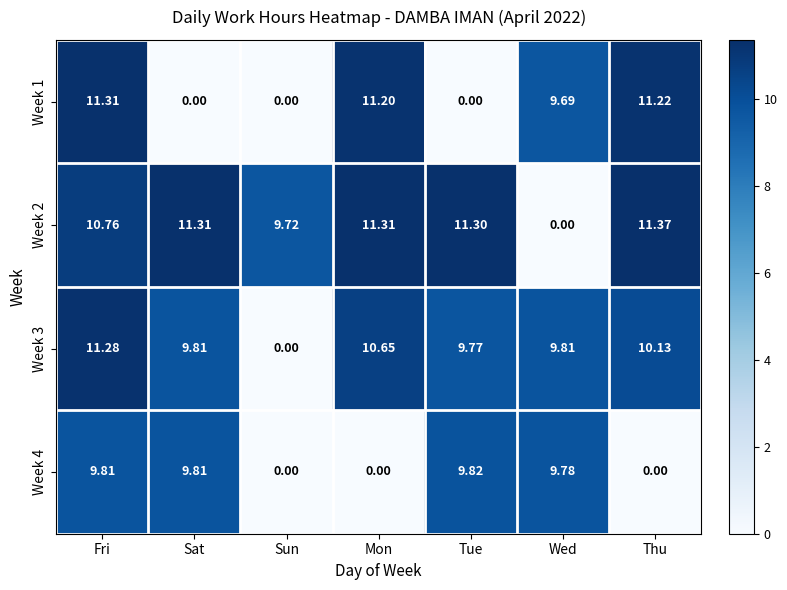

How many series are shown in this chart?

4